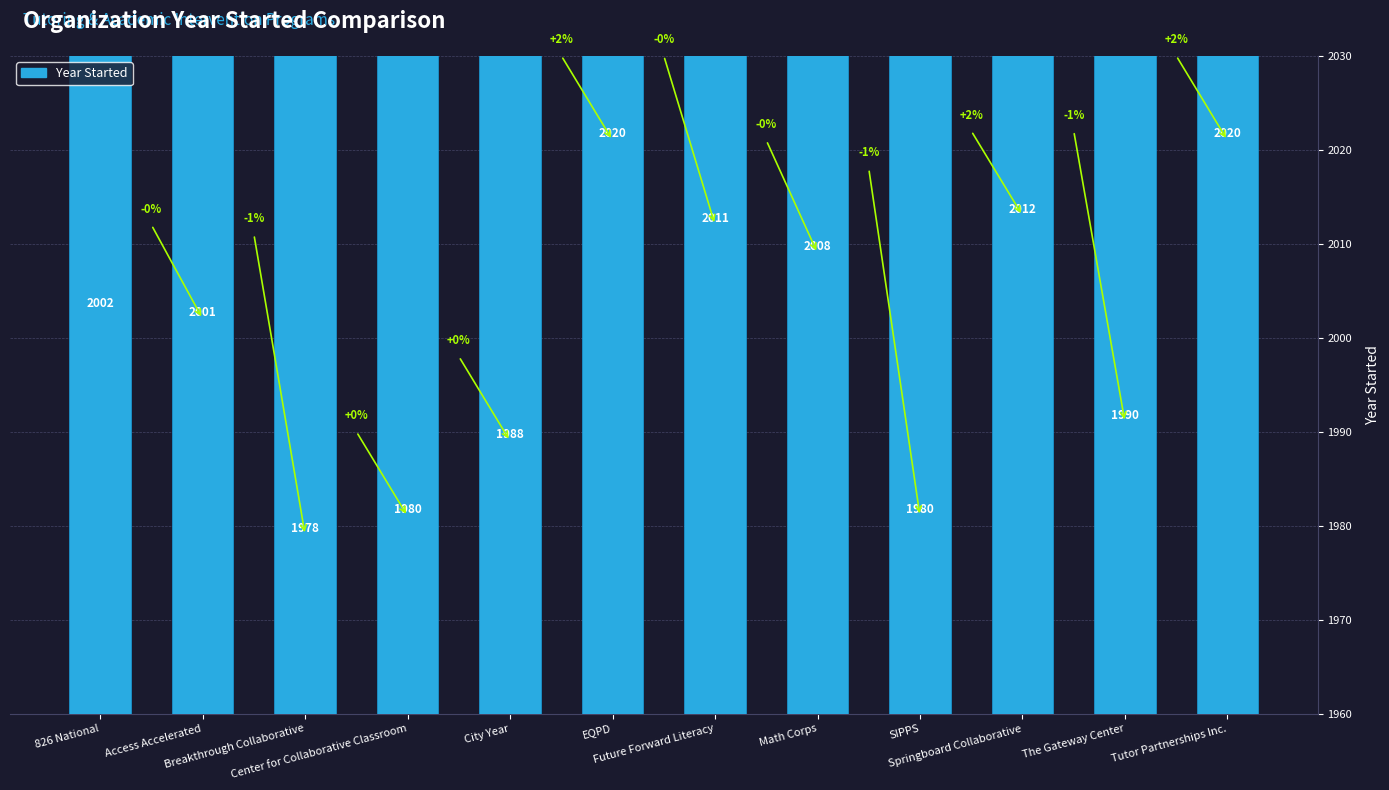

Where does the data first go above 2002?

EQPD